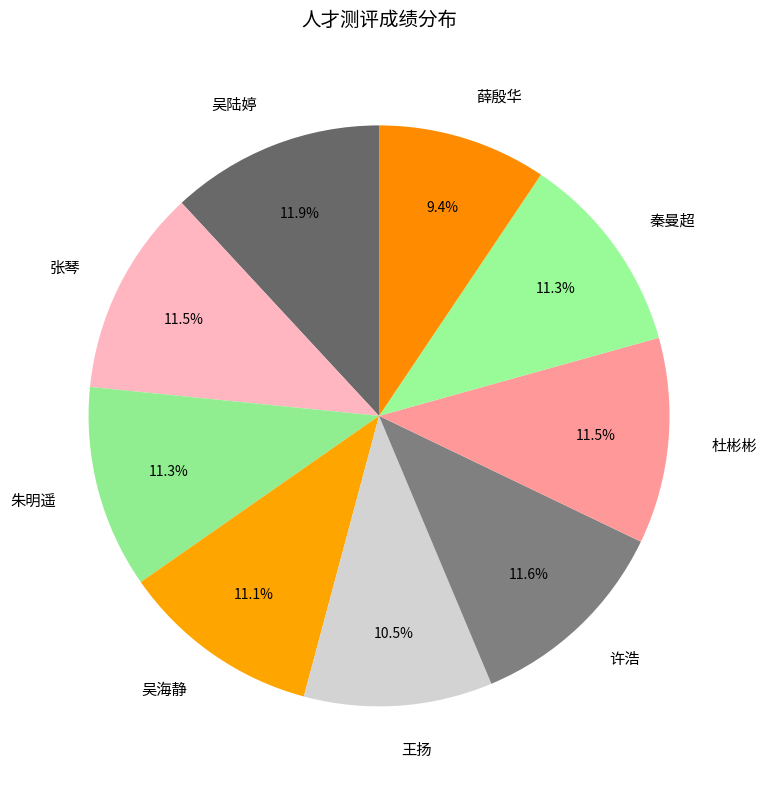

Is it true that 张琴 is 20% of the pie?

False